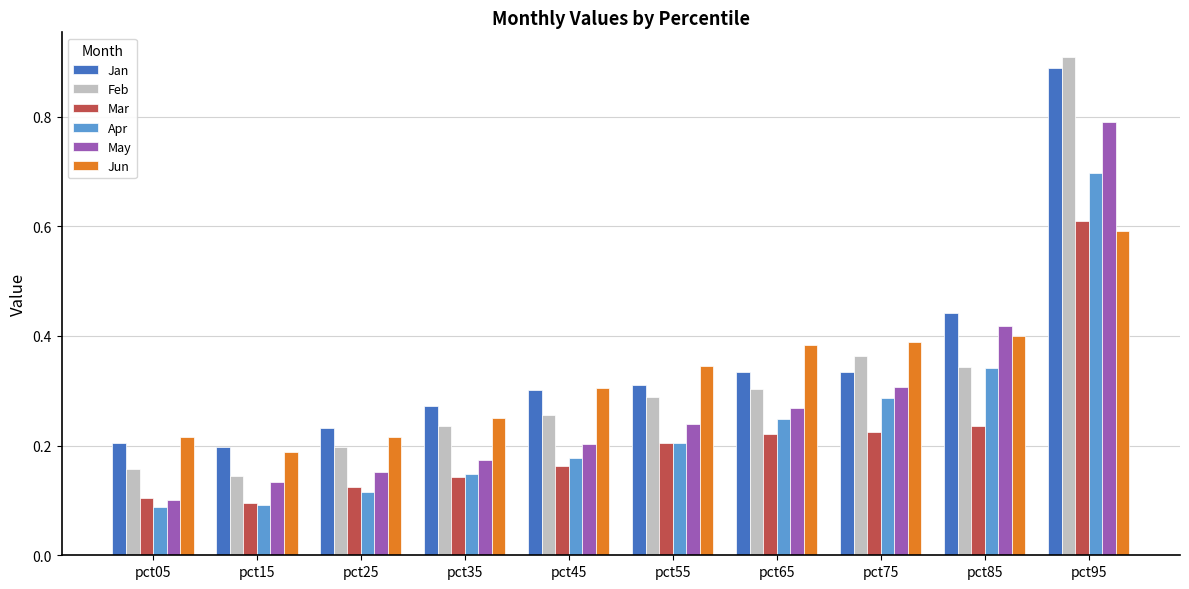

What is the difference between the maximum and minimum values in the Jan series?

0.7